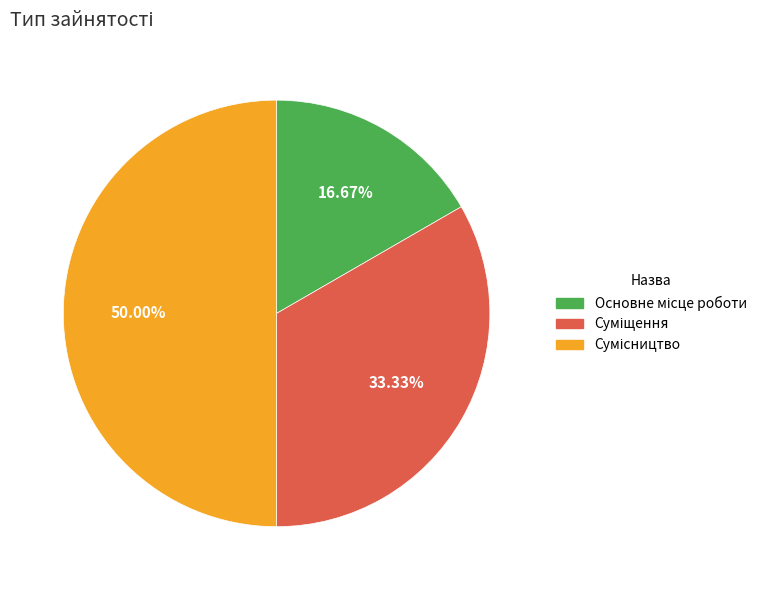

How many slices are in this pie chart?

3